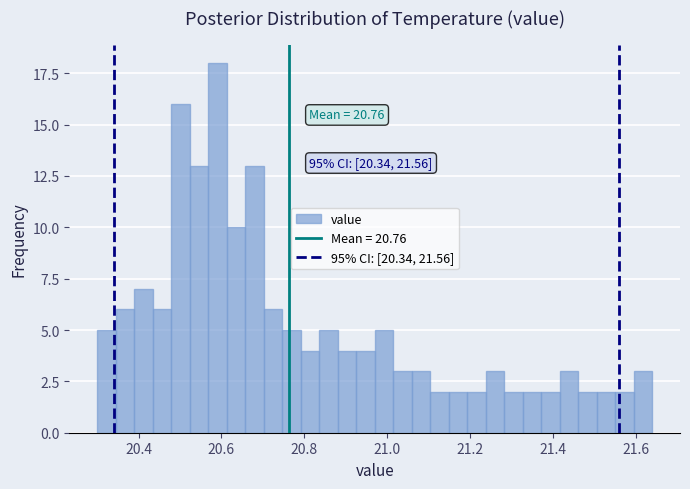

Around what value on the x-axis is the tallest bar? Give the approximate position of its centre, as read against the axis.

20.60